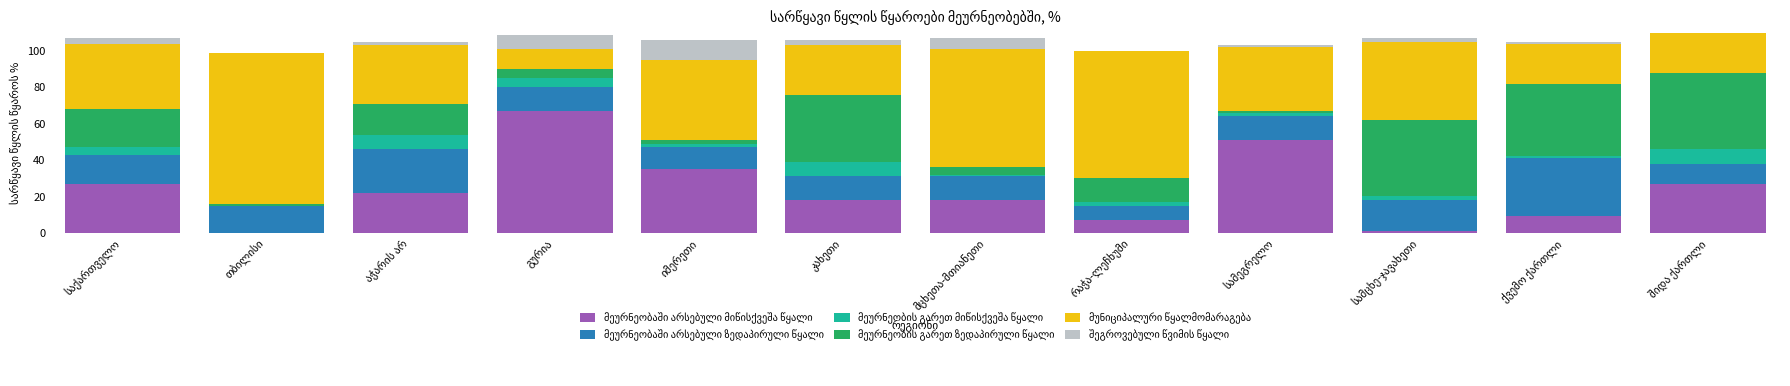

How many series are shown in this chart?

6